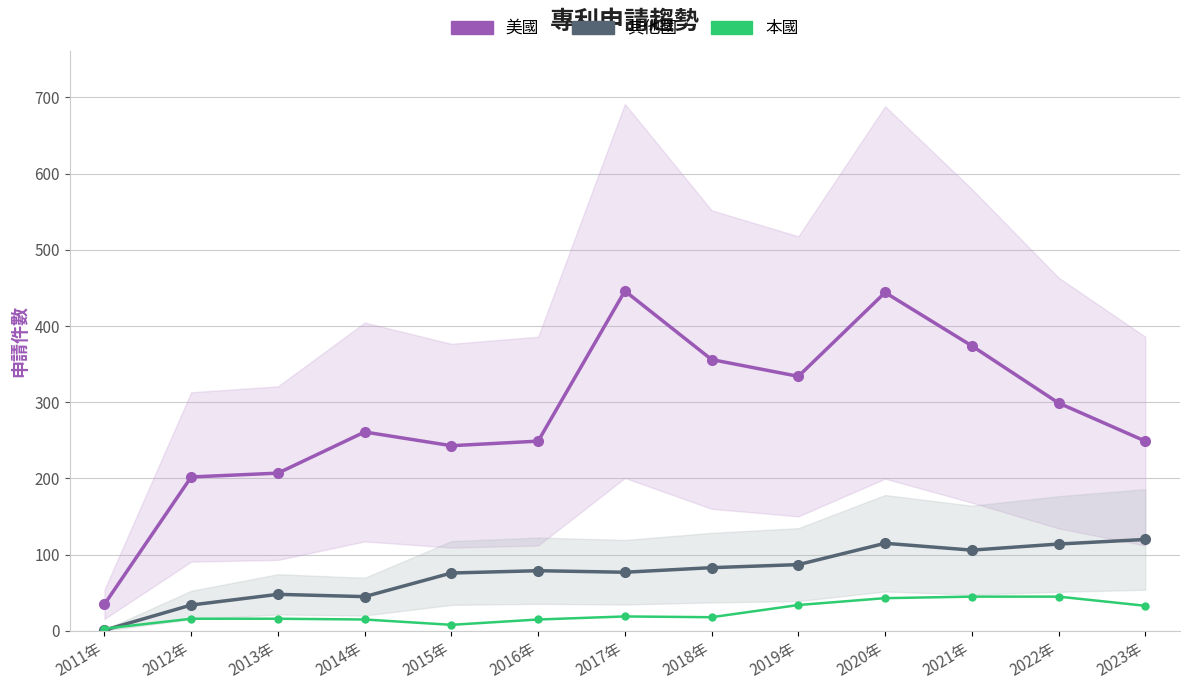

At which category does the chart reach its minimum across all series?

2011年